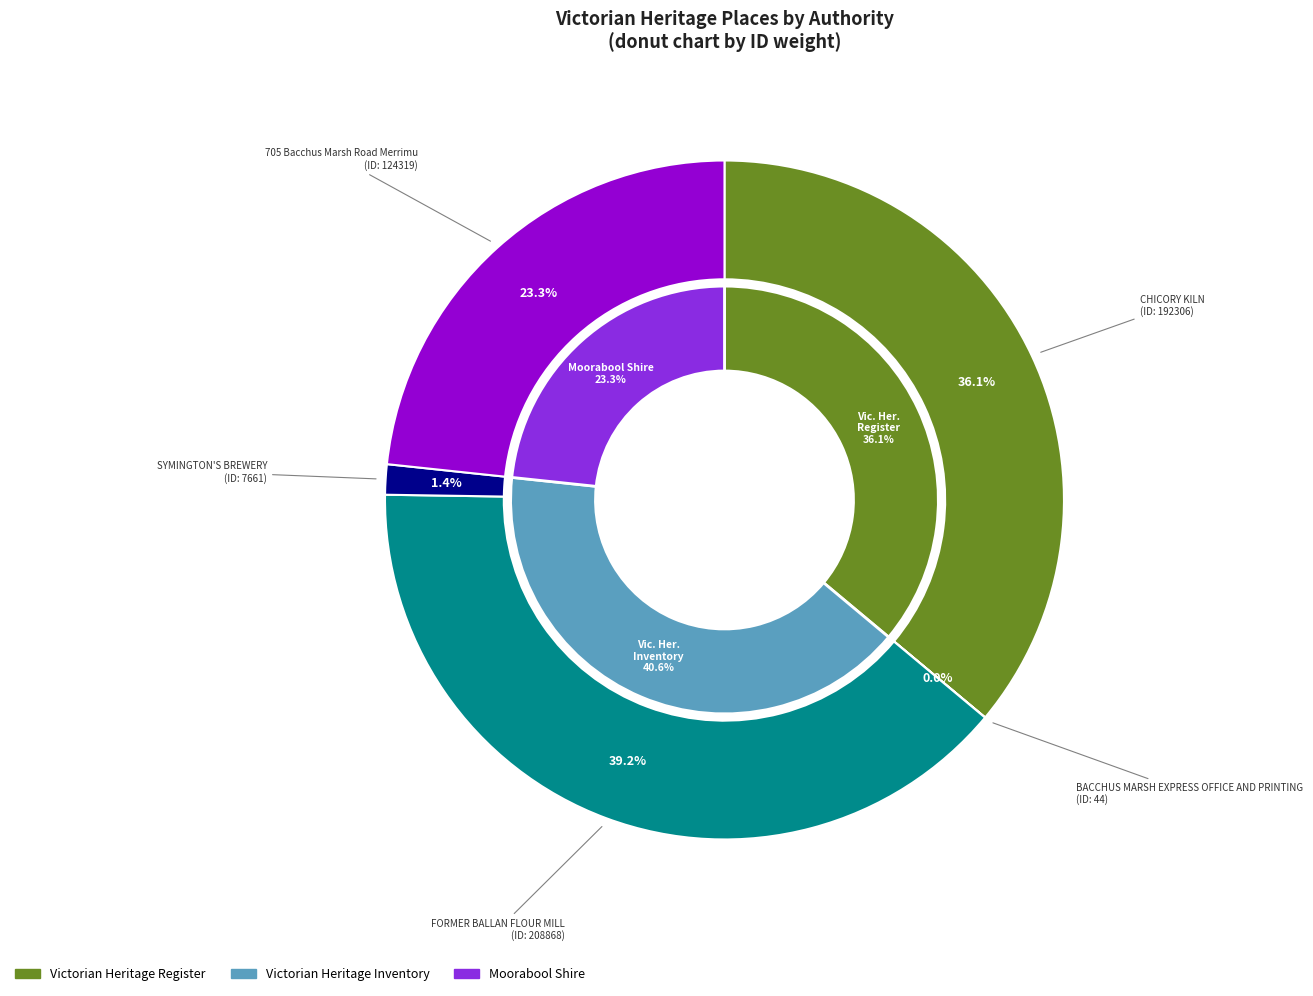

What is the largest slice in the pie chart?

FORMER BALLAN FLOUR MILL